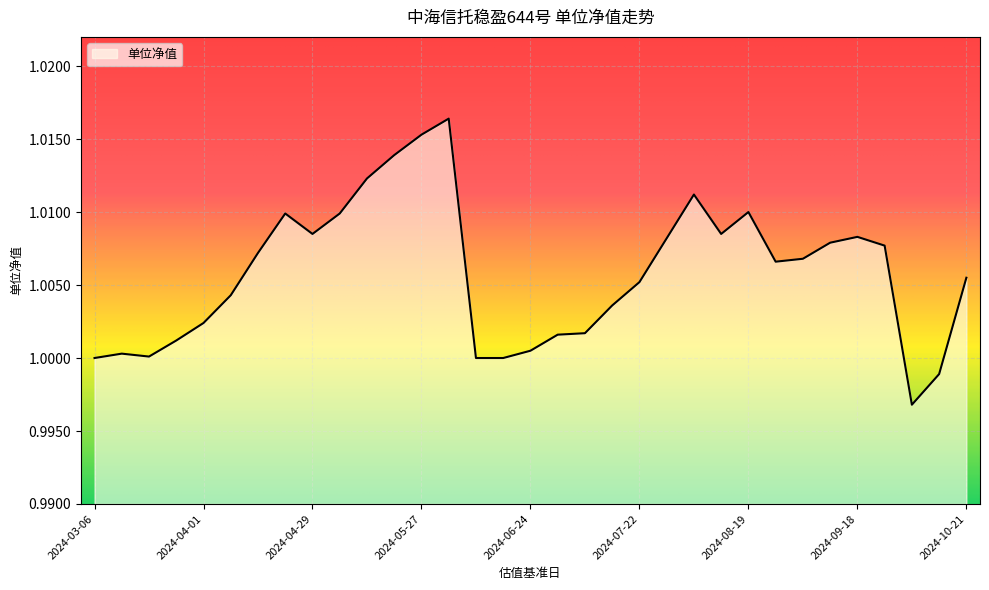

Reading left to right, extract all data points from this chart.

1.0	1.0	1.0	1.0	1.0	1.0	1.0	1.0	1.0	1.0	1.0	1.0	1.0	1.0	1.0	1.0	1.0	1.0	1.0	1.0	1.0	1.0	1.0	1.0	1.0	1.0	1.0	1.0	1.0	1.0	1.0	1.0	1.0